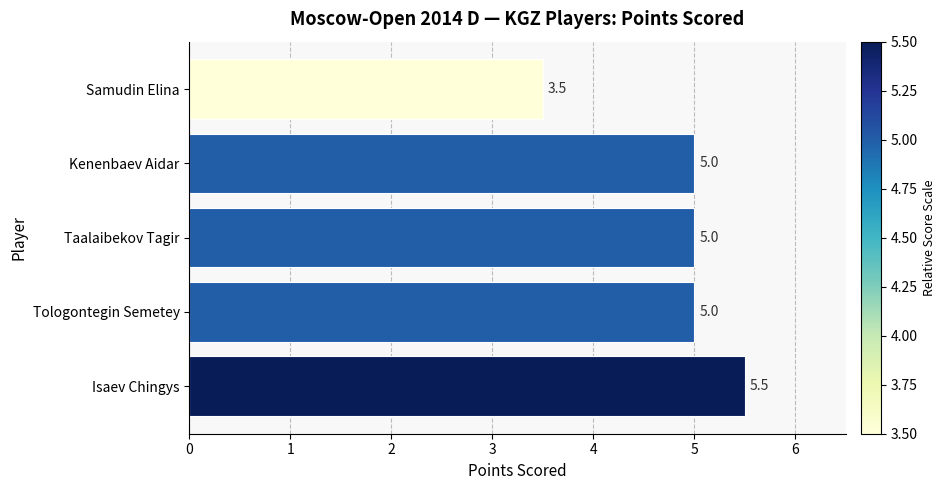

What is the difference between the second highest and minimum values?

1.5